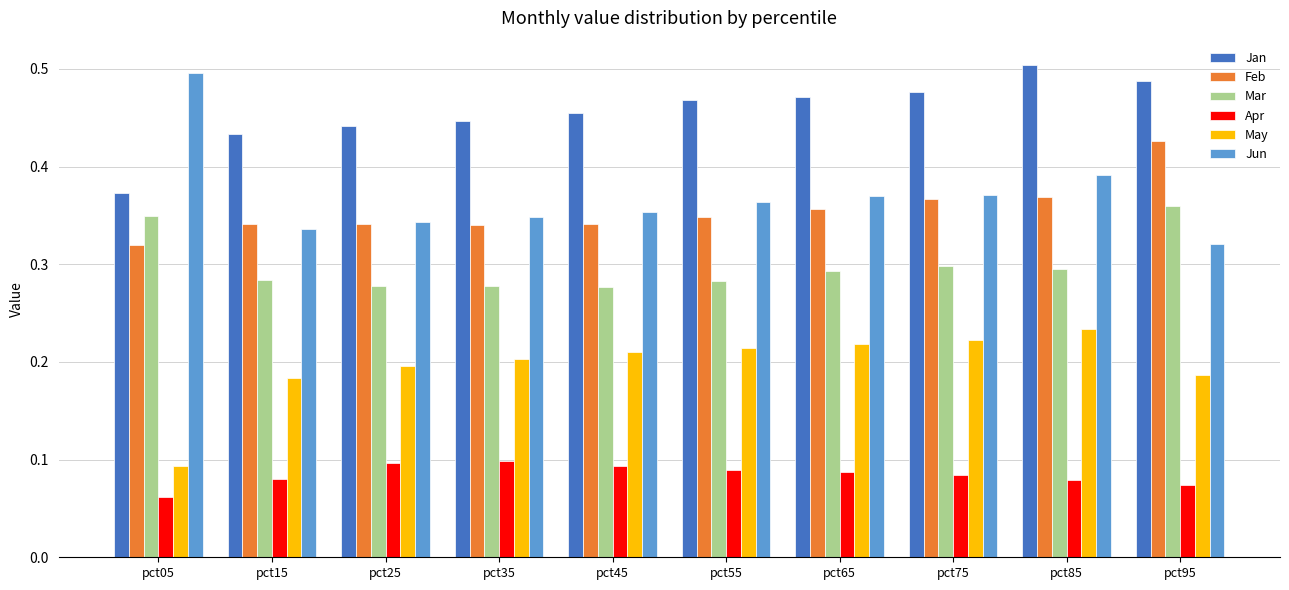

What are all the series names shown in the legend?

Jan, Feb, Mar, Apr, May, Jun